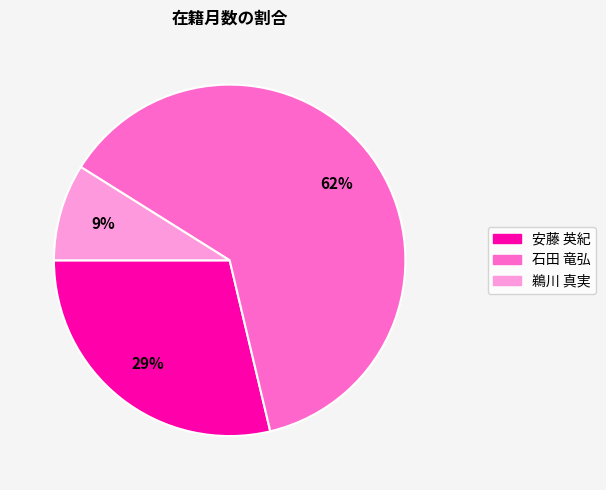

Which has a higher value, 9% or 62%?

62%